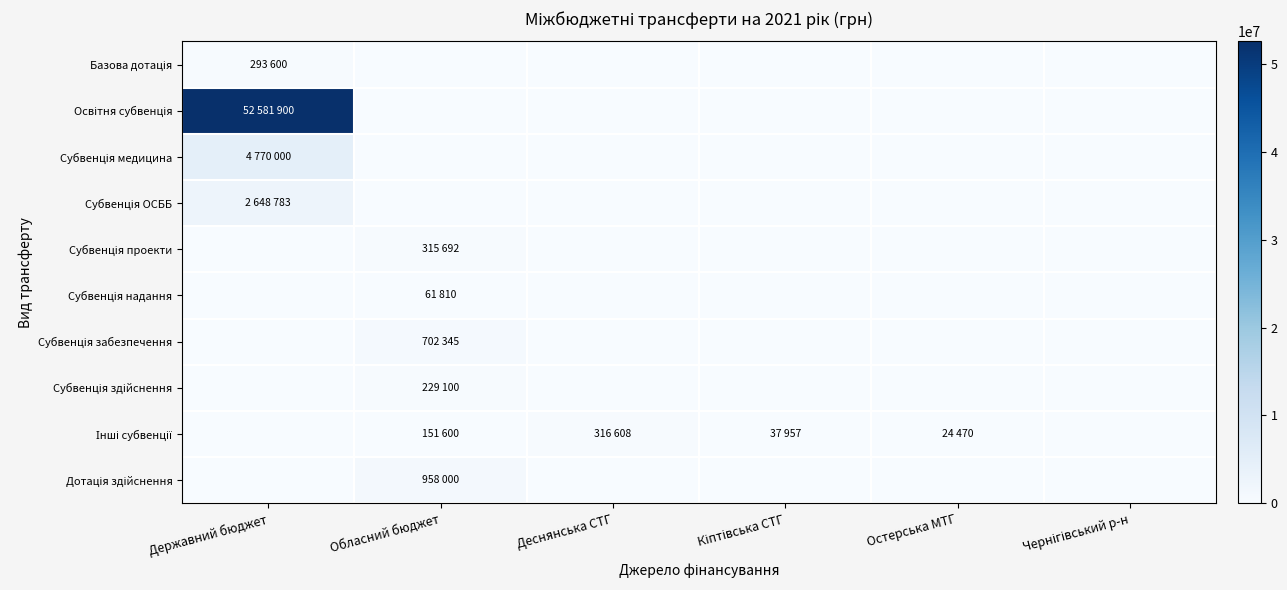

What is the difference between the highest and lowest values at Державний бюджет?

52581900.0